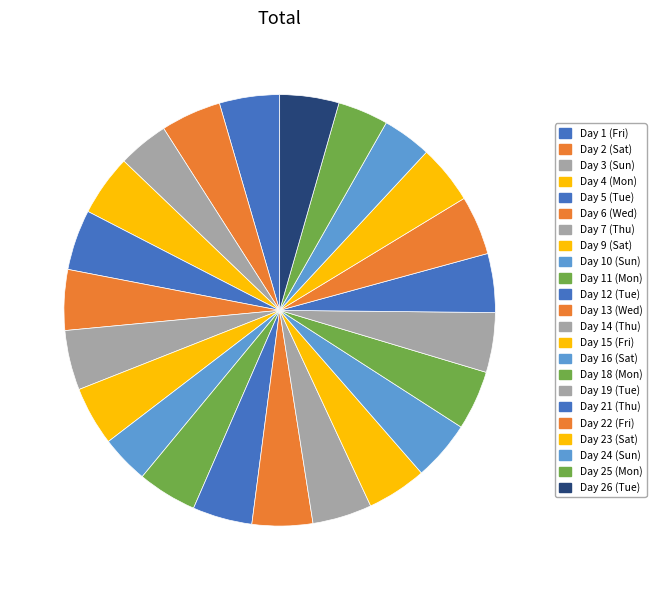

Is Day 2 (Sat) the majority of the pie?

No